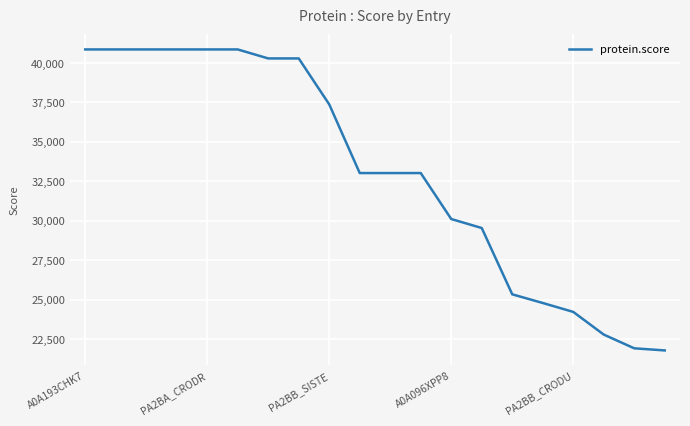

What is the difference between the maximum and second lowest values?

18944.3